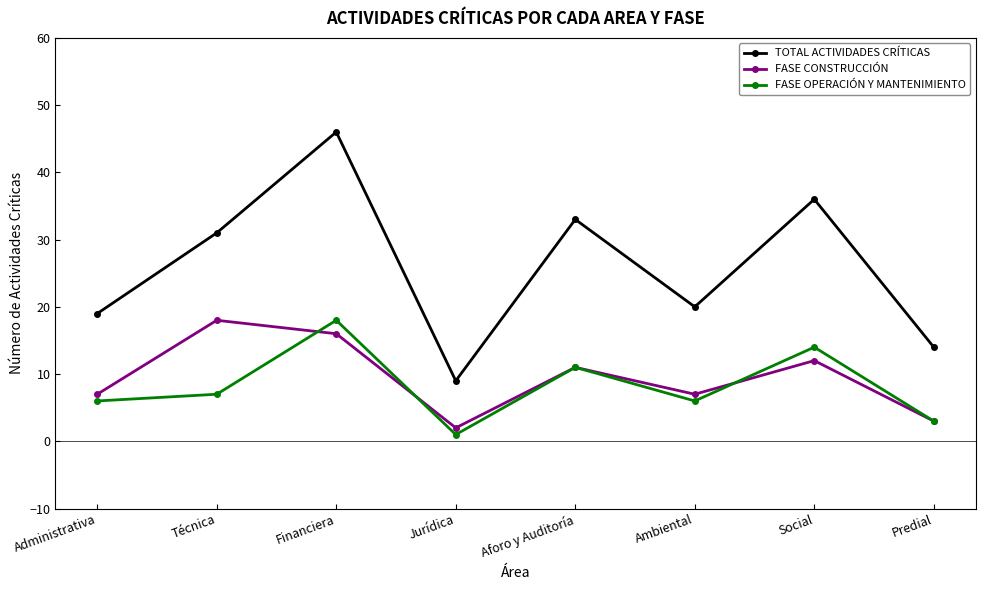

Where is the first local maximum for FASE OPERACIÓN Y MANTENIMIENTO?

Financiera